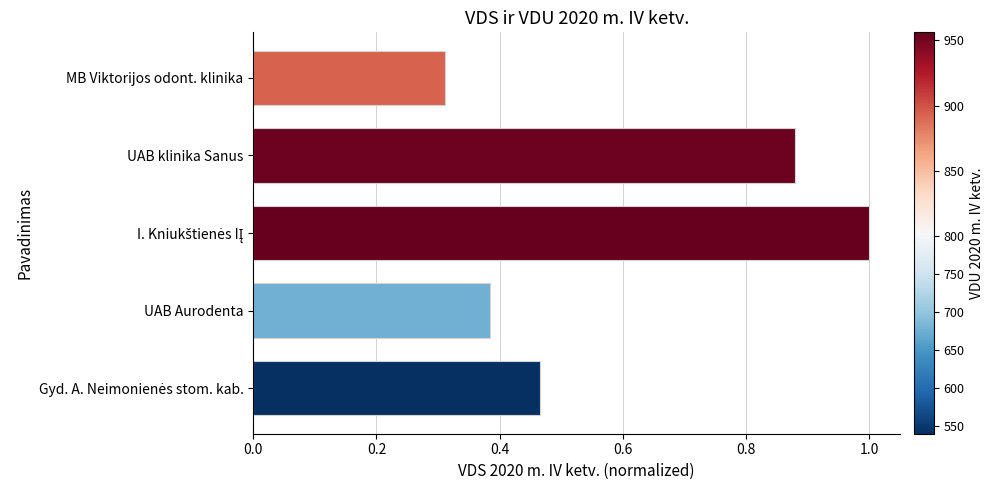

At which label is the value closest to 0?

MB Viktorijos odont. klinika